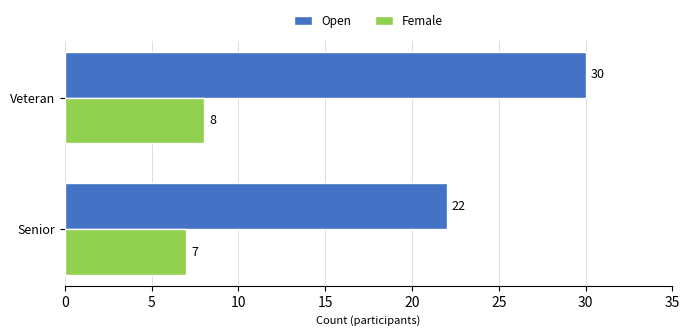

Which series has the largest total across all categories?

Open